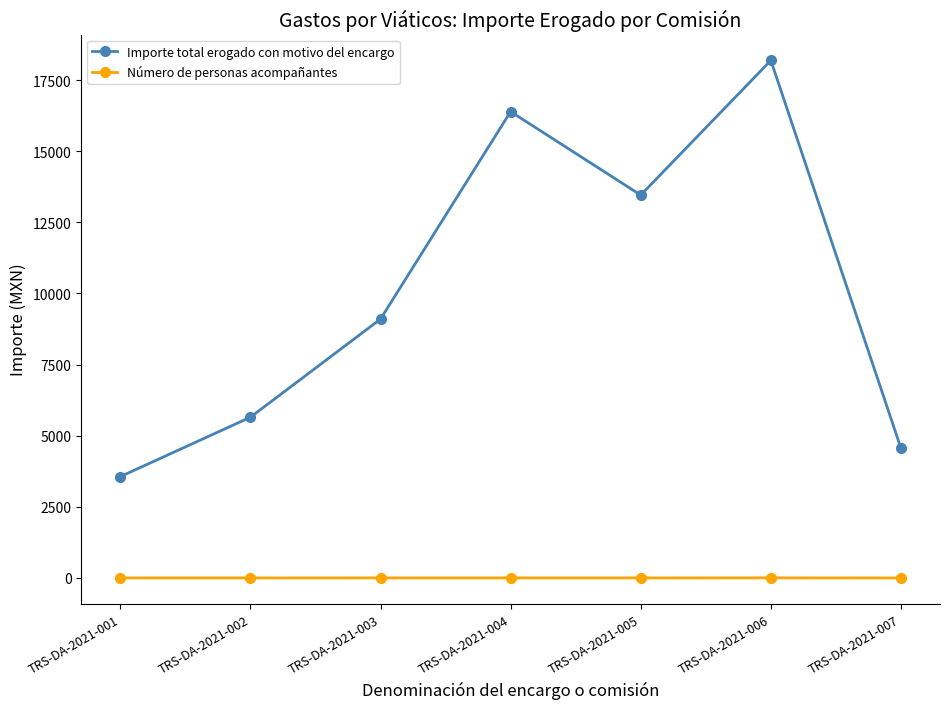

Which series has the largest total across all categories?

Importe total erogado con motivo del encargo